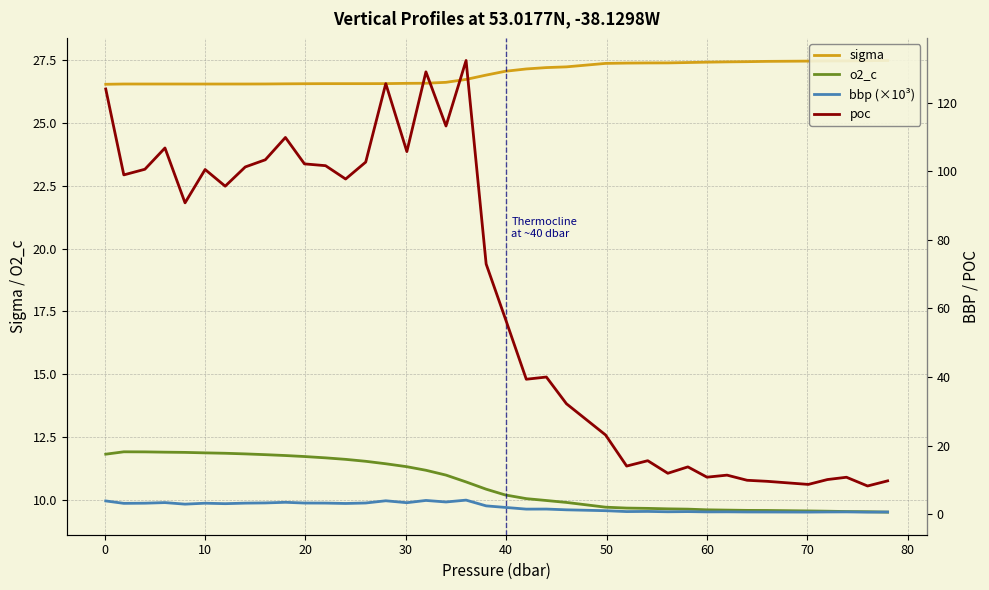

What is the minimum value for o2_c?

9.5